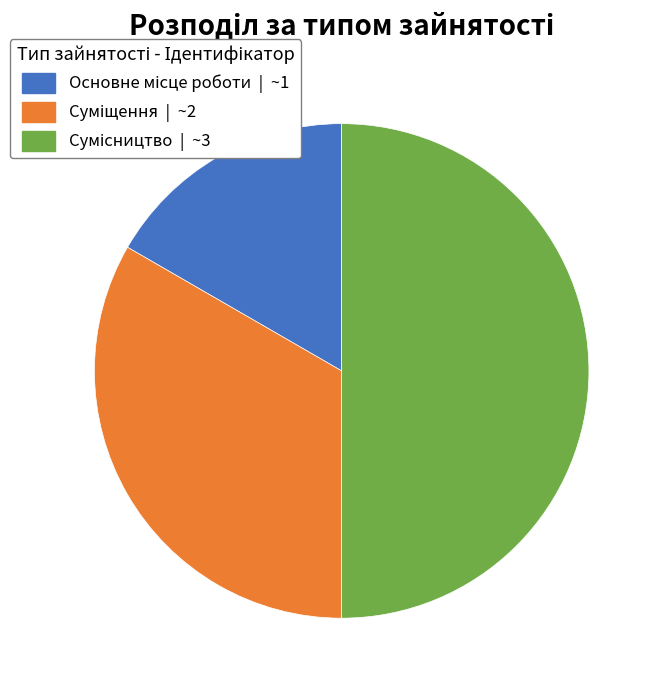

How many segments does this pie chart have?

3